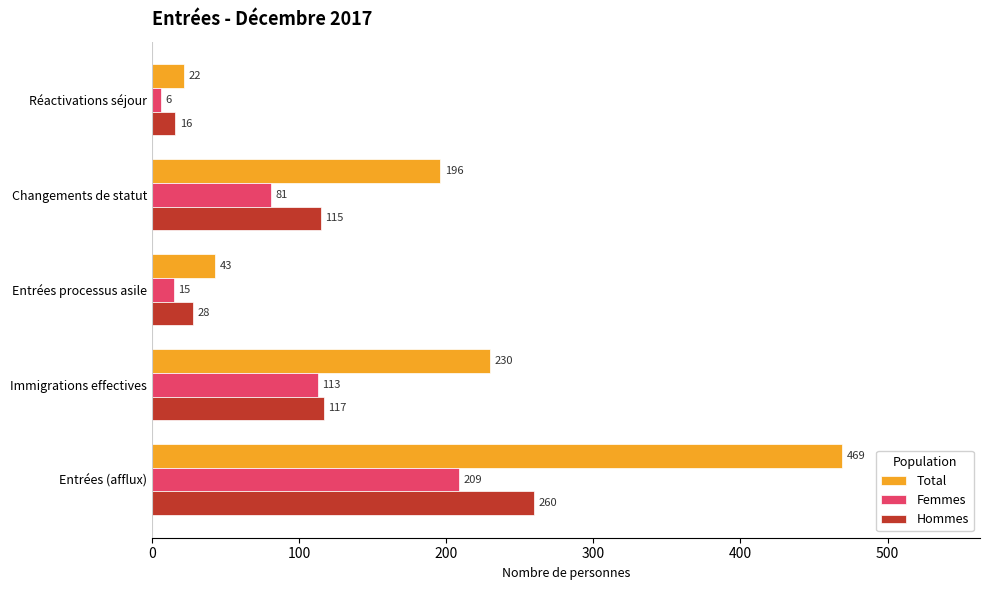

List the labels in order of Femmes value, largest first.

Entrées (afflux), Immigrations effectives, Changements de statut, Entrées processus asile, Réactivations séjour